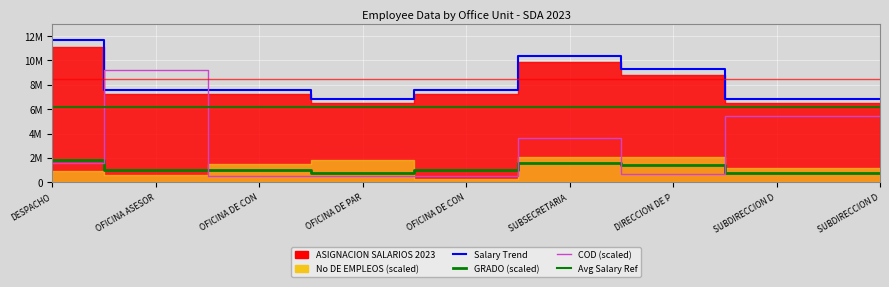

The value of COD at OFICINA DE CON is 480000.0. True or false?

True